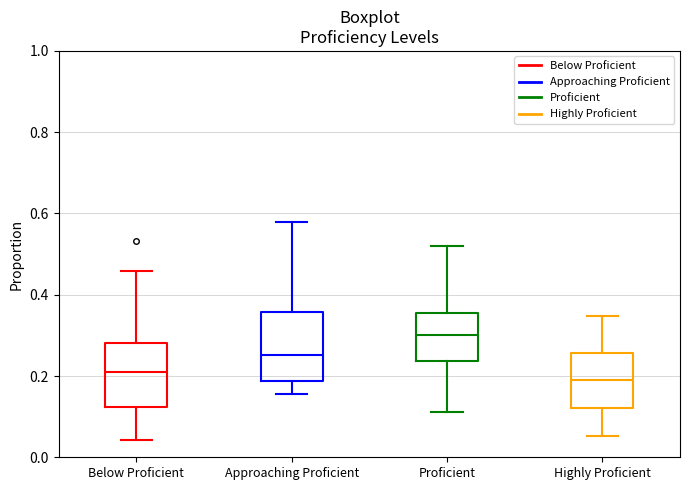

Reading left to right, read every box against the y-axis: the position of its median line, the range the box covers, and the ends of its whiskers. The values are not printed on the chart, so give them approximately, as read against the axis.

Below Proficient: median 0.20, box 0.12 to 0.28, whiskers 0.04 to 0.46
Approaching Proficient: median 0.26, box 0.18 to 0.36, whiskers 0.16 to 0.58
Proficient: median 0.30, box 0.24 to 0.36, whiskers 0.12 to 0.52
Highly Proficient: median 0.18, box 0.12 to 0.26, whiskers 0.06 to 0.34